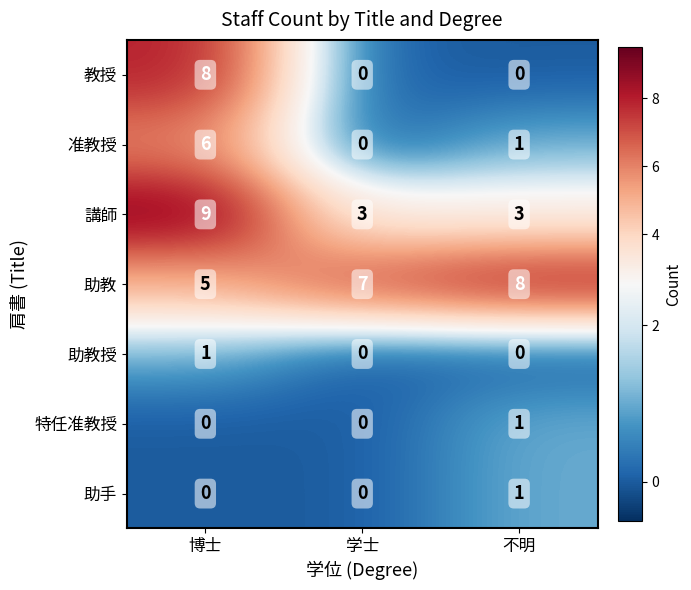

Count the 講師 values in the range 3 to 9.

3